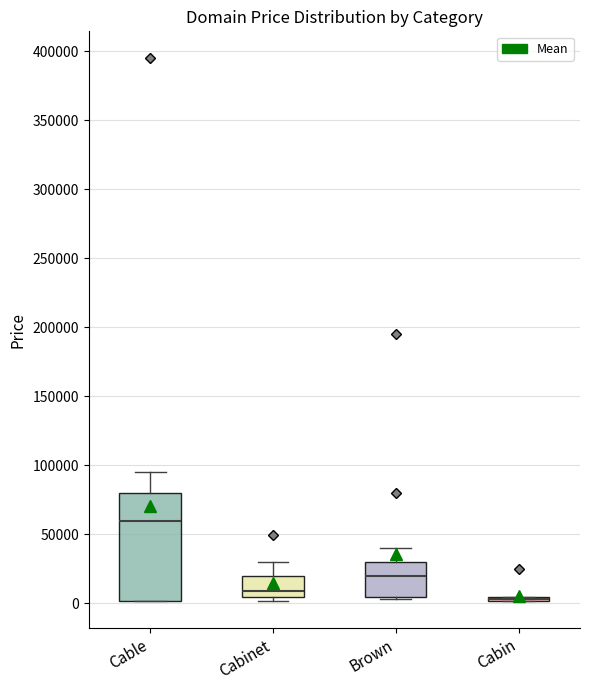

Comparing the boxes themselves (not the whiskers), which one is the tallest?

Cable